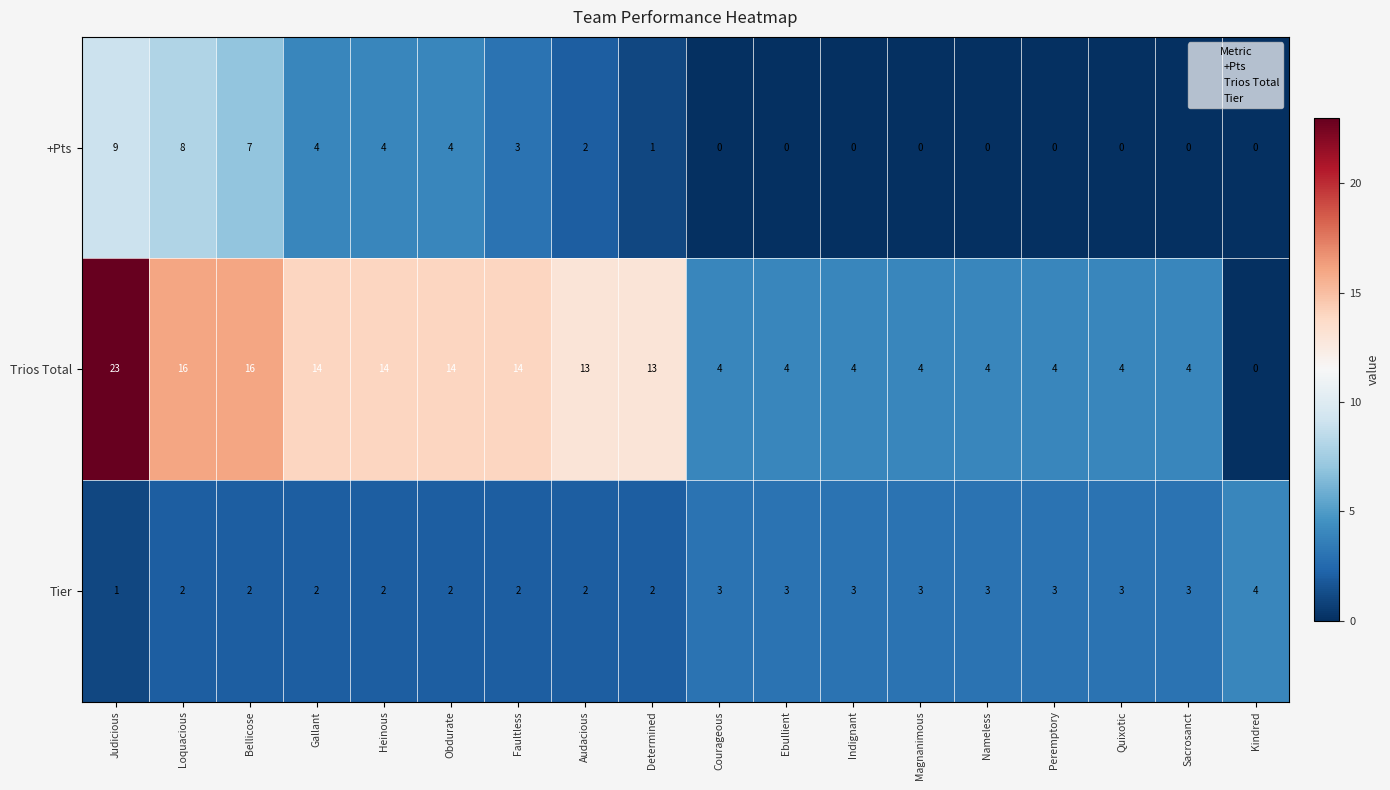

Which series has the largest total across all categories?

Trios Total